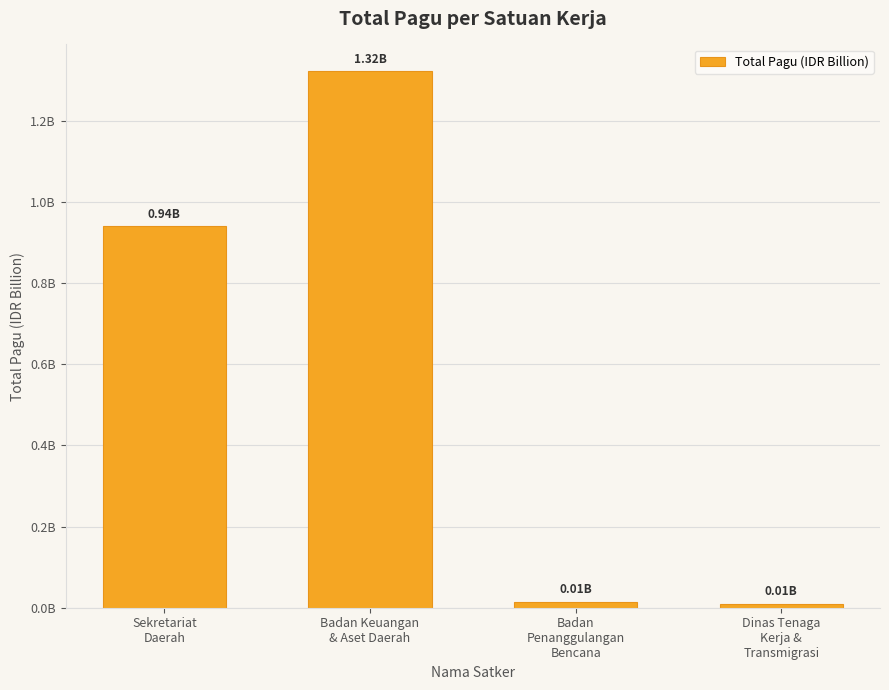

The chart shows a value of 0.0 at Badan
Penanggulangan
Bencana. True or false?

False